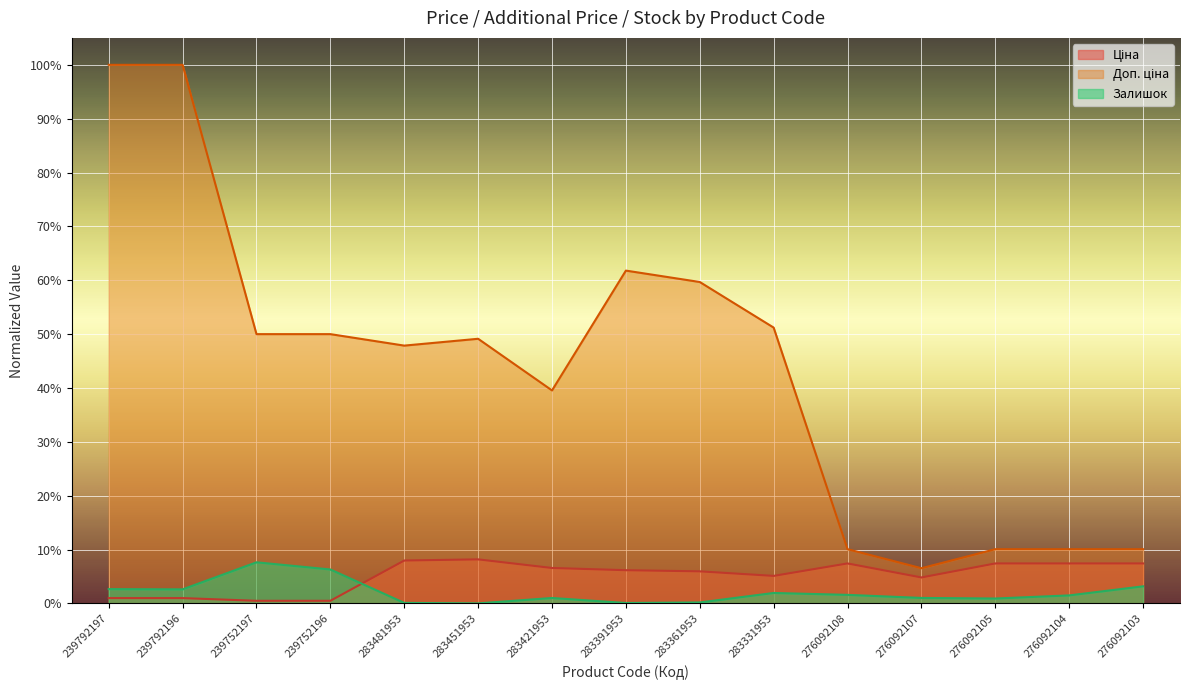

How many distinct data groups are displayed?

3